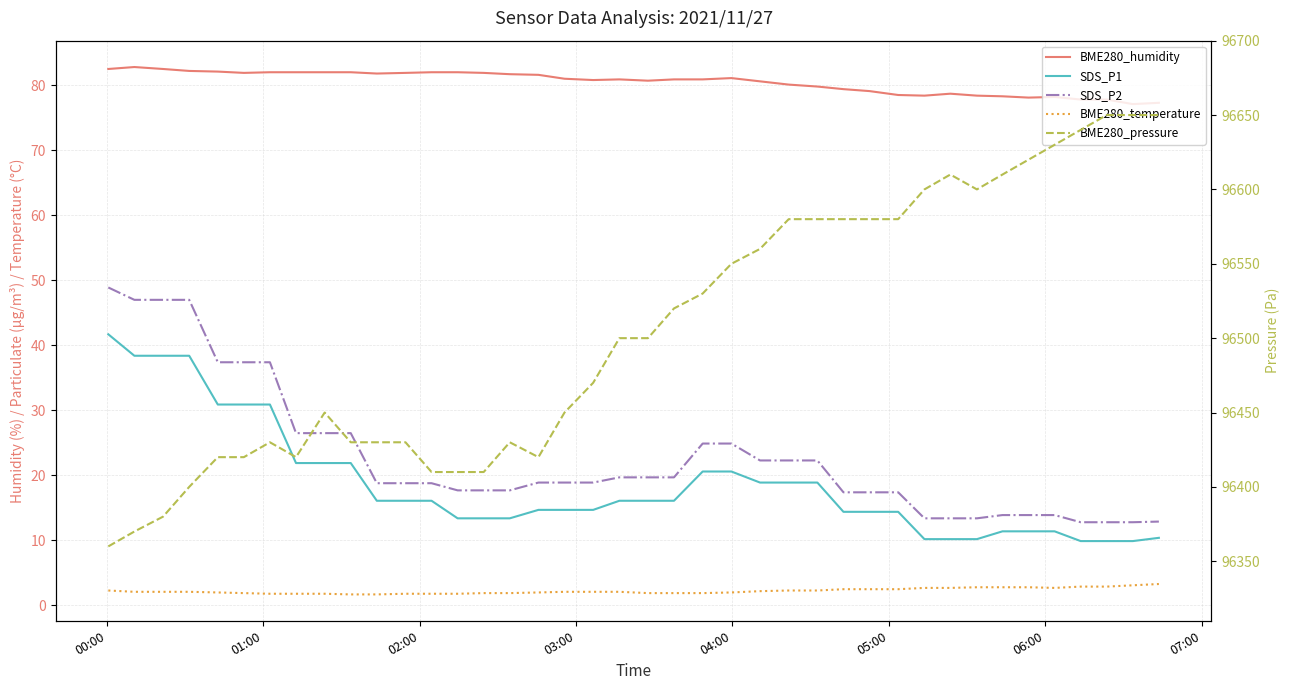

What is the sum of all SDS_P2 values?

909.0